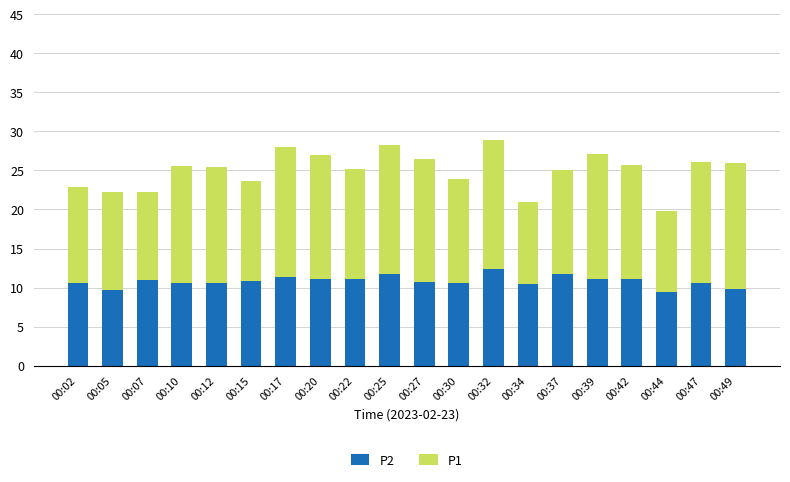

Are the bars horizontal?

No